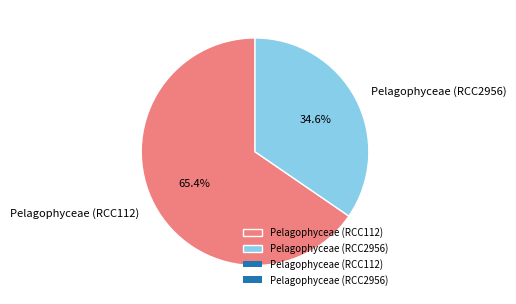

What is the ratio of the value at Pelagophyceae (RCC2956) to the value at Pelagophyceae (RCC112)?

0.5